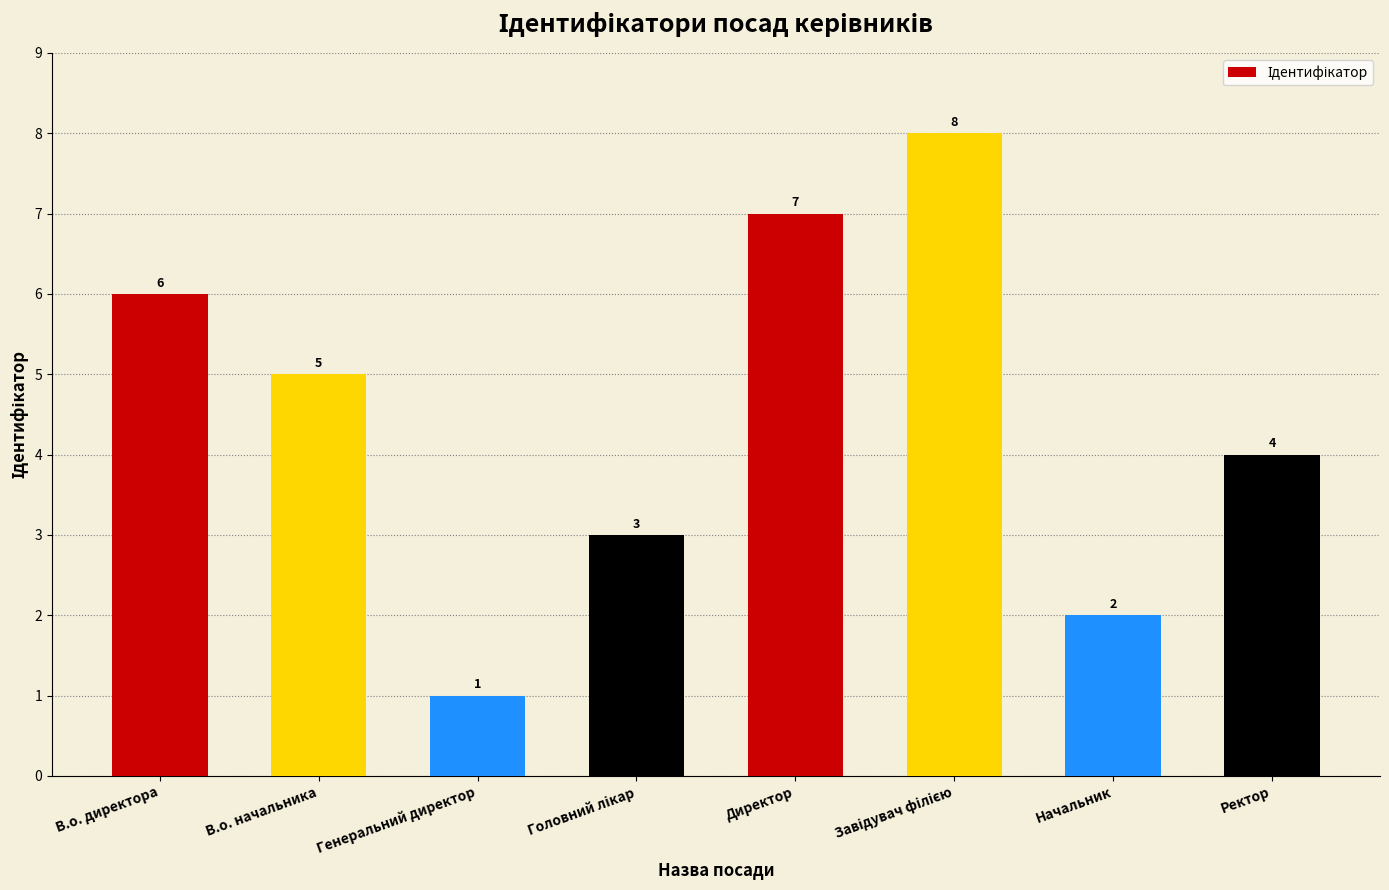

What position from the right is В.о. начальника?

7